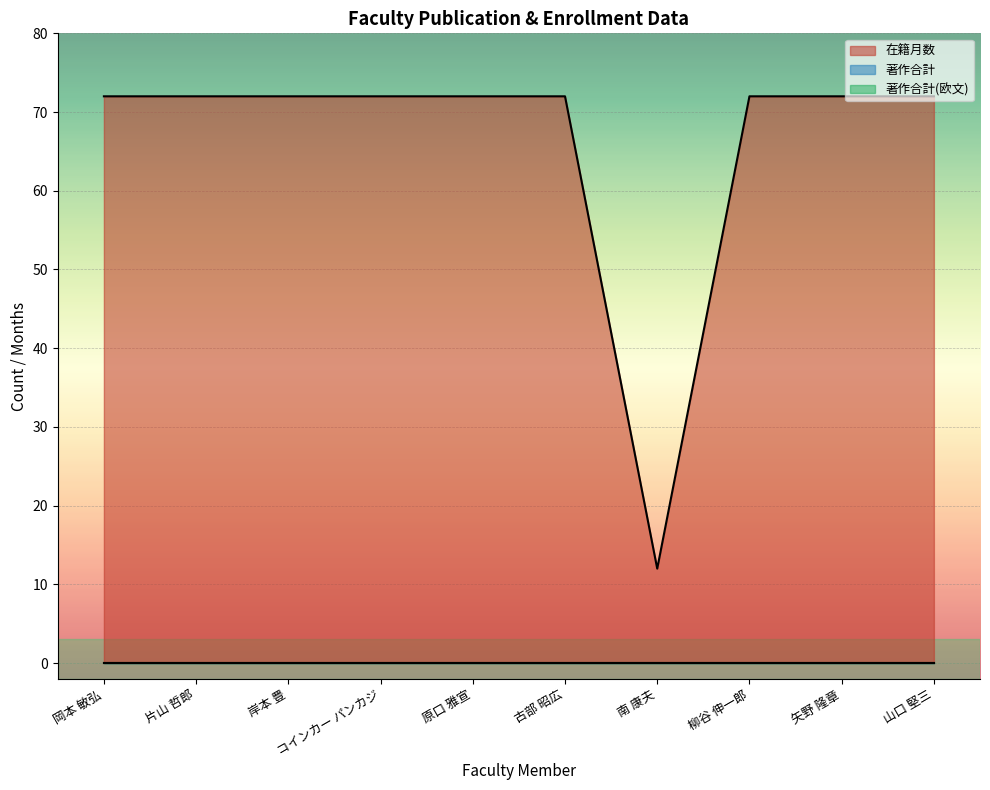

Rank the series by their maximum value, from lowest to highest.

著作合計, 著作合計(欧文), 在籍月数